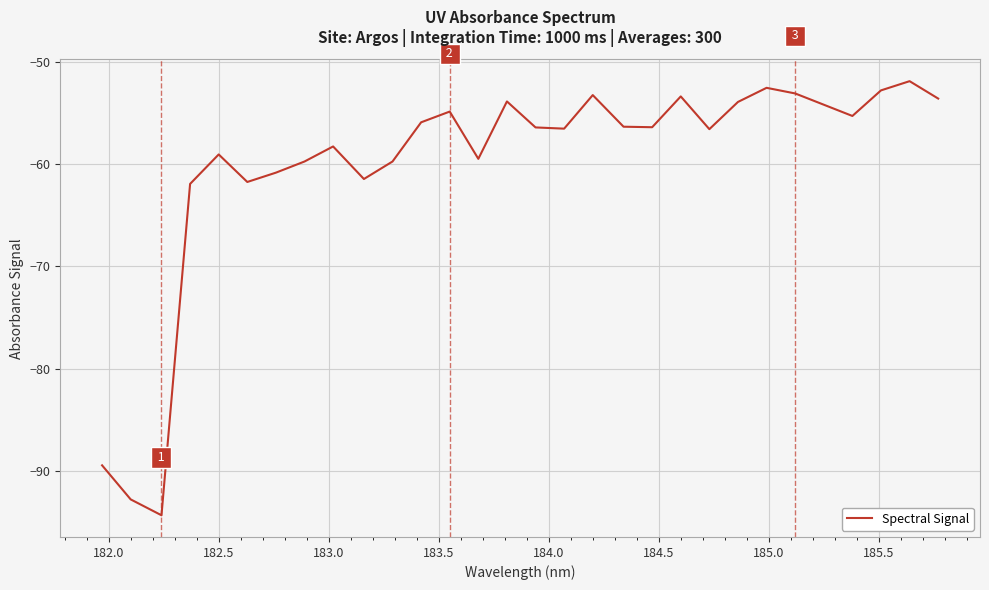

Does the chart display data point markers on the line(s)?

No